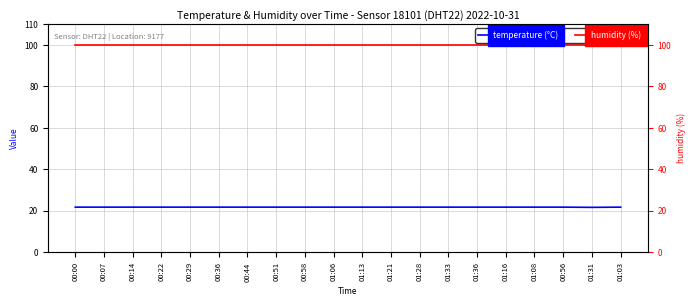

The value of humidity (%) at 01:31 is 158.6. True or false?

False